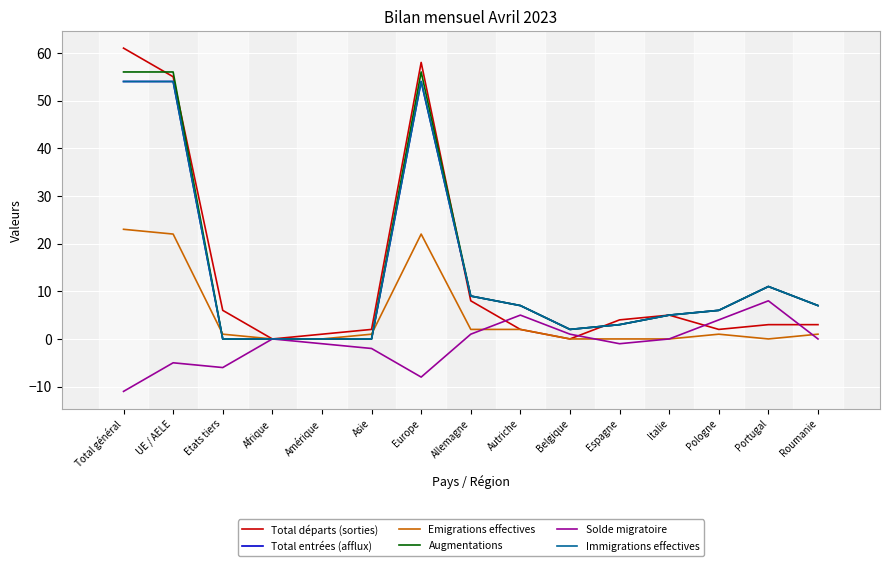

Which category has the lowest value across all series?

Total général